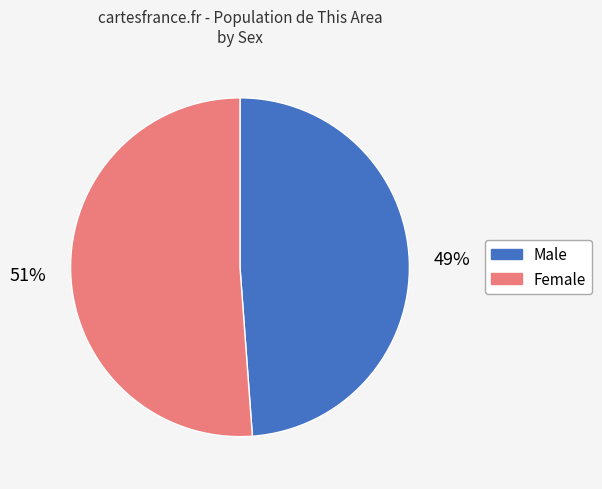

Combined, do Female and Male account for over 50%?

Yes